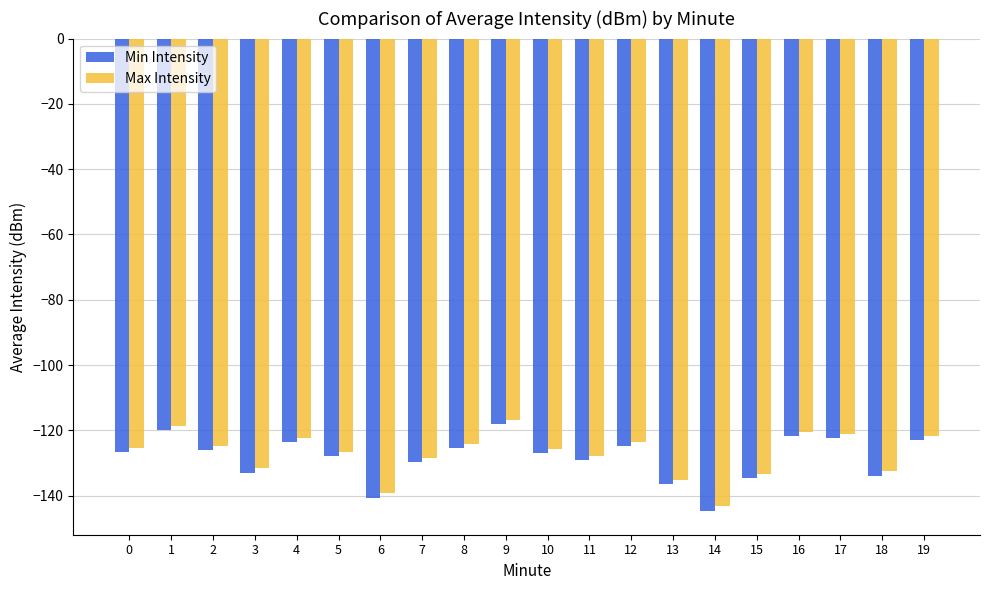

True or false: Min Intensity has a value of -123.6 at 4.

True